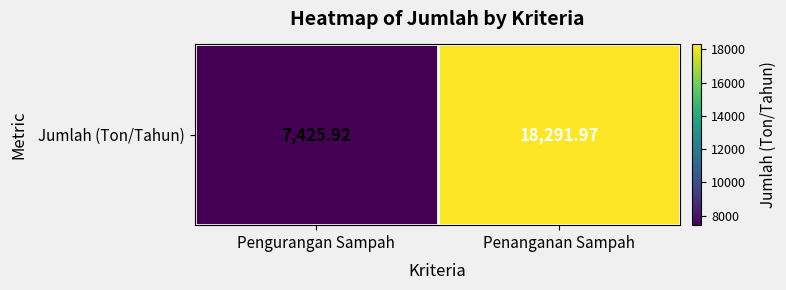

What is the change in value from Pengurangan Sampah to Penanganan Sampah?

+10866.1